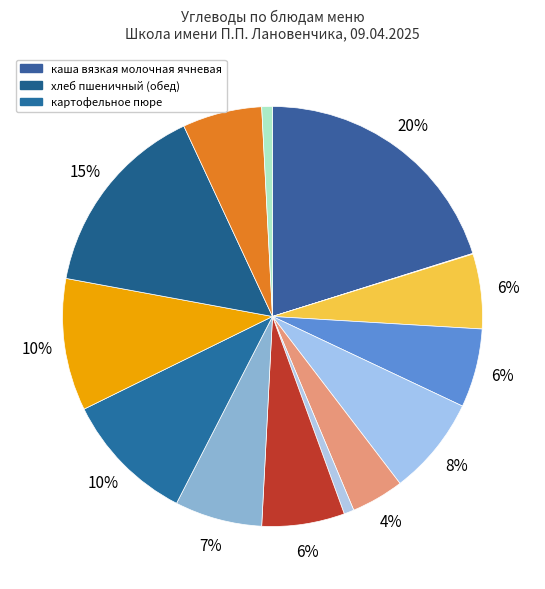

Does any single category account for the majority?

No